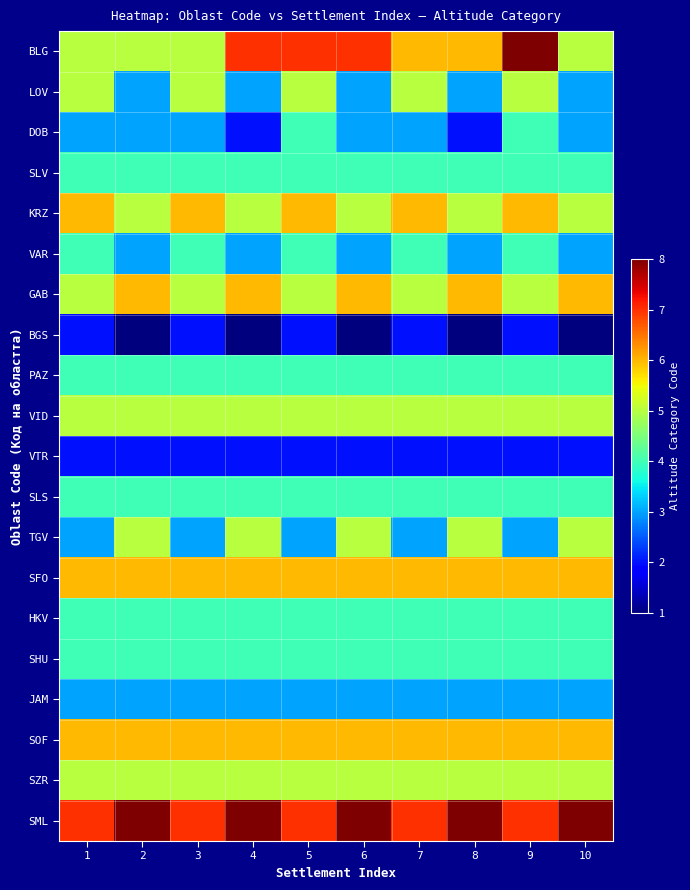

At which category does the chart reach its peak across all series?

9